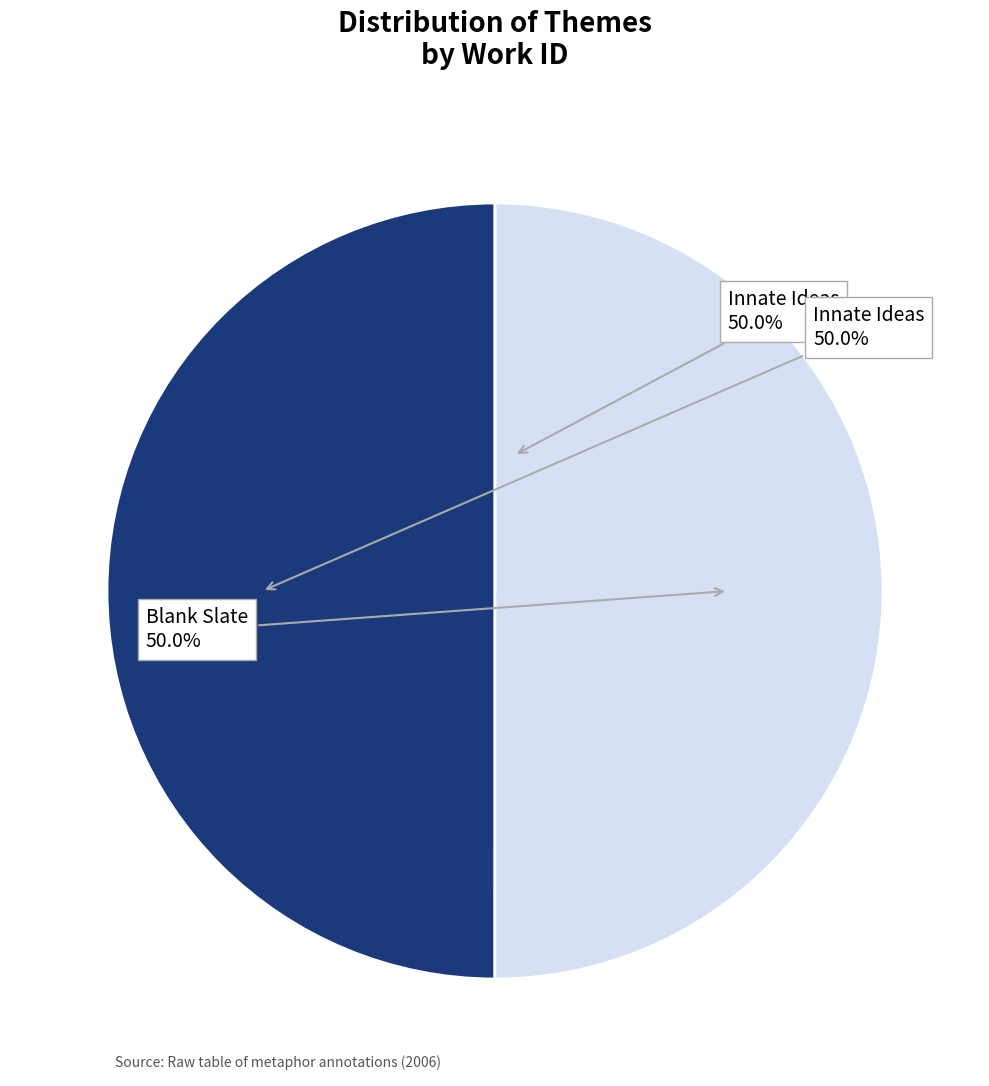

Which slice is the largest?

Blank Slate